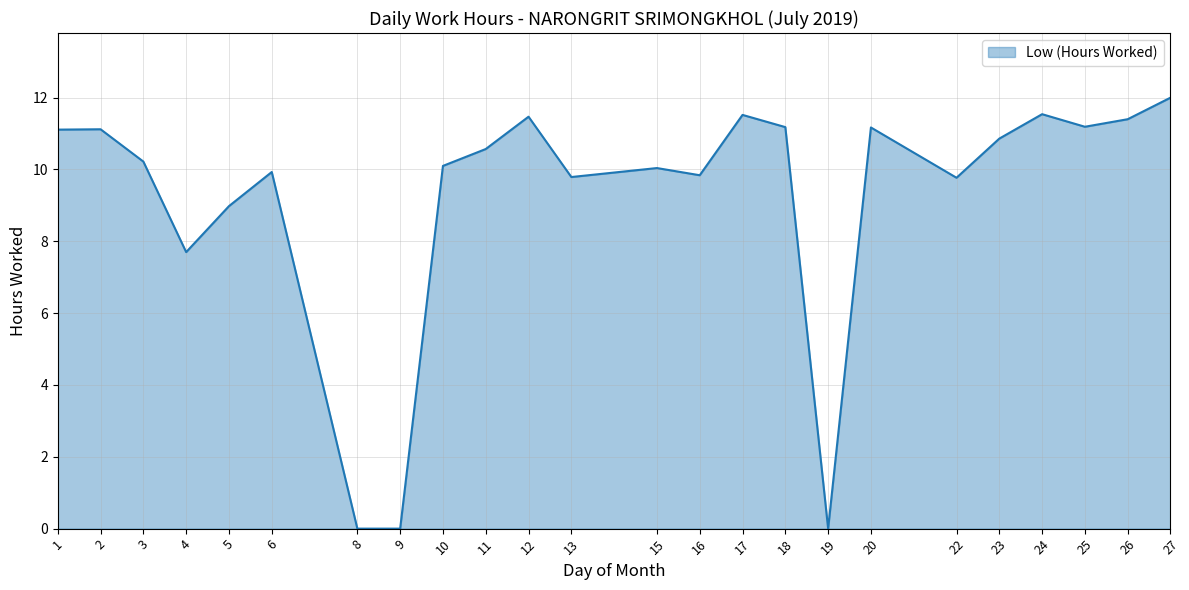

What is the change in value from 8 to 26?

+11.4